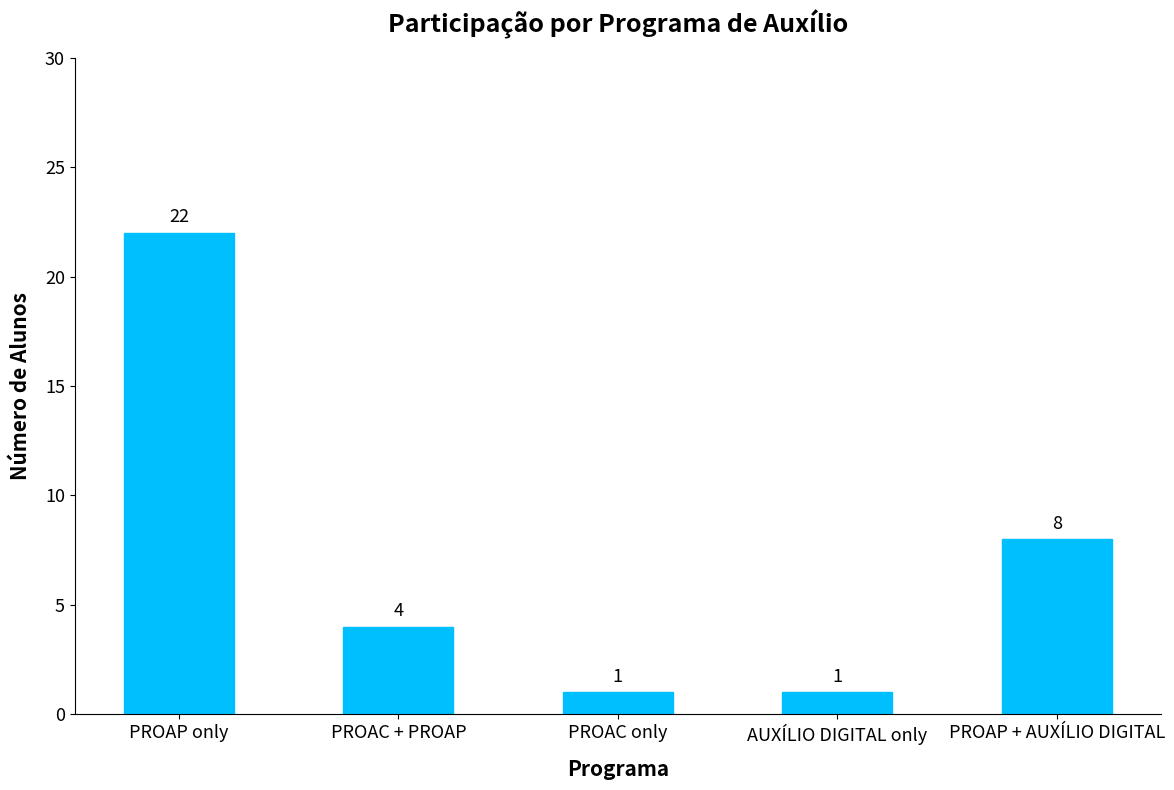

Which category has the highest value across all series?

PROAP only